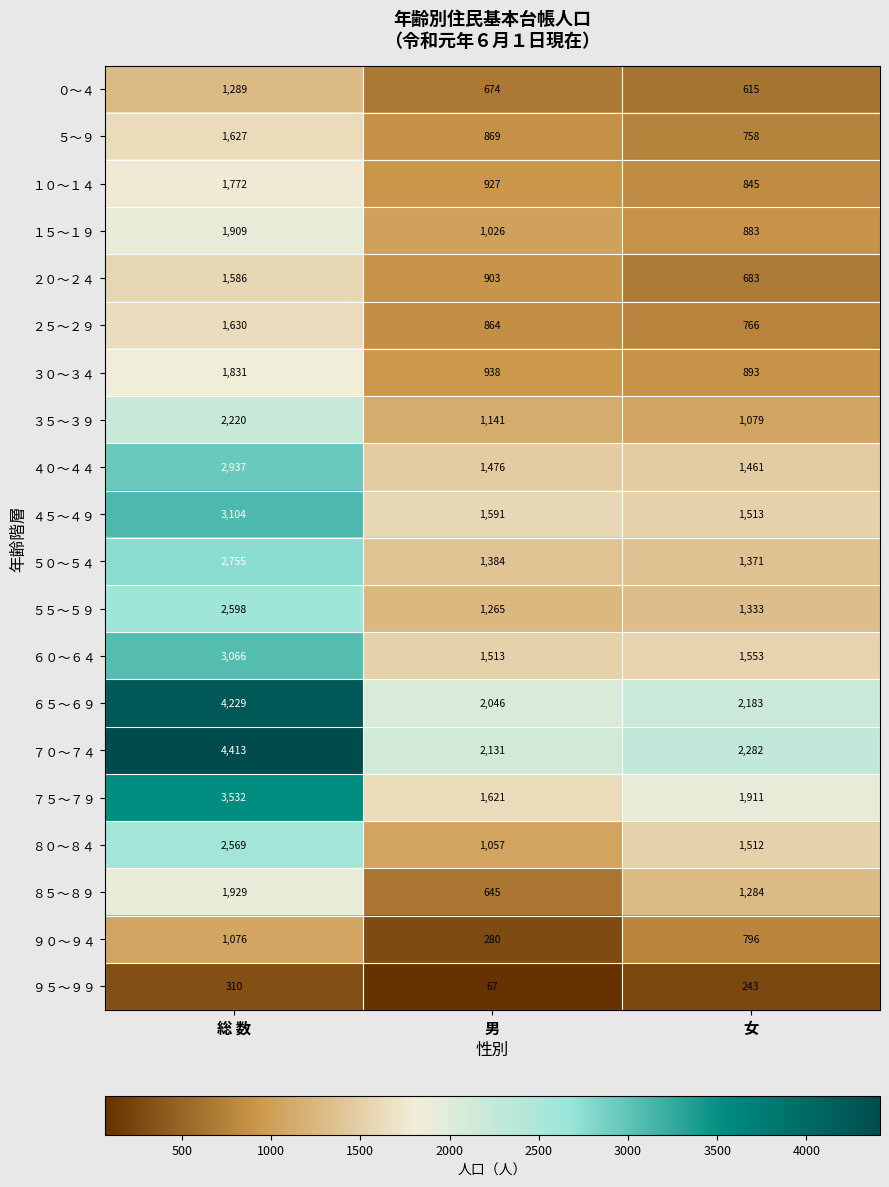

Which series has the widest spread of values?

７０～７４